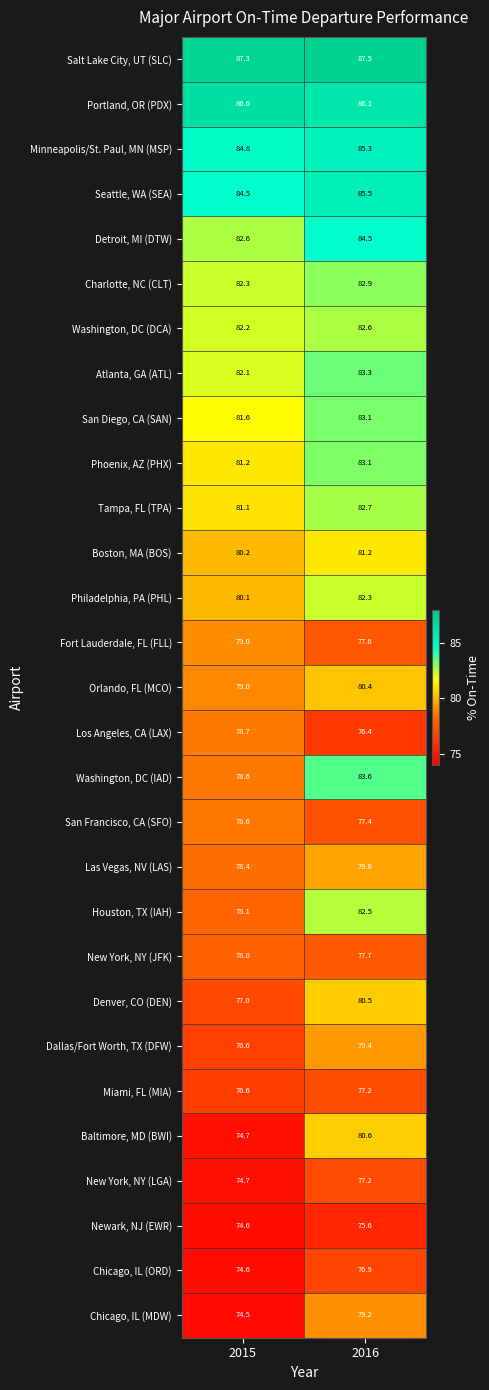

Which label corresponds to the smallest value in the chart?

2015